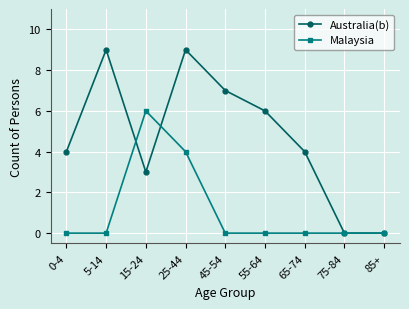

List the series in order of their peak value, highest first.

Australia(b), Malaysia